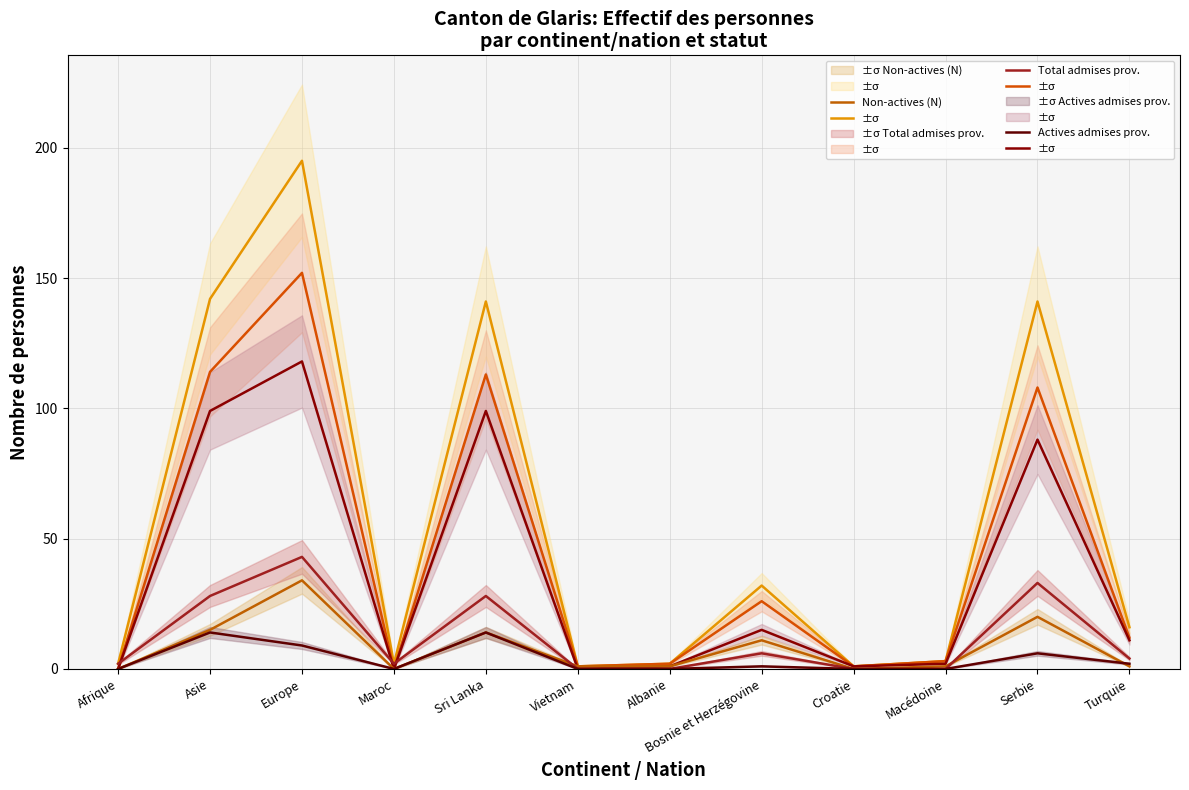

True or false: Total (N) and Actives (N) intersect in this chart.

False